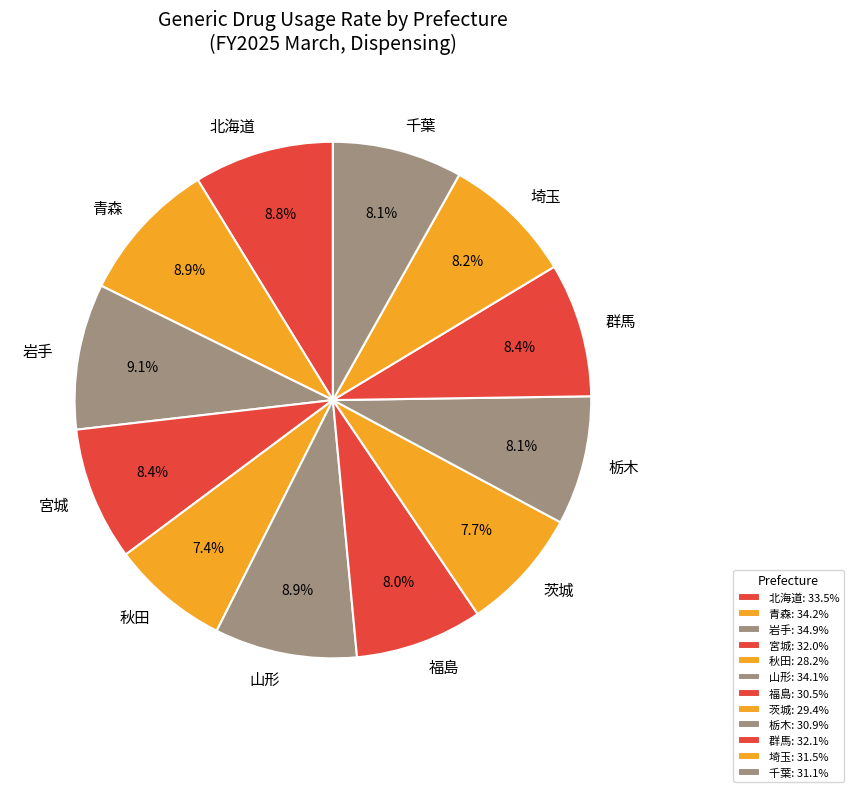

How many segments does this pie chart have?

12